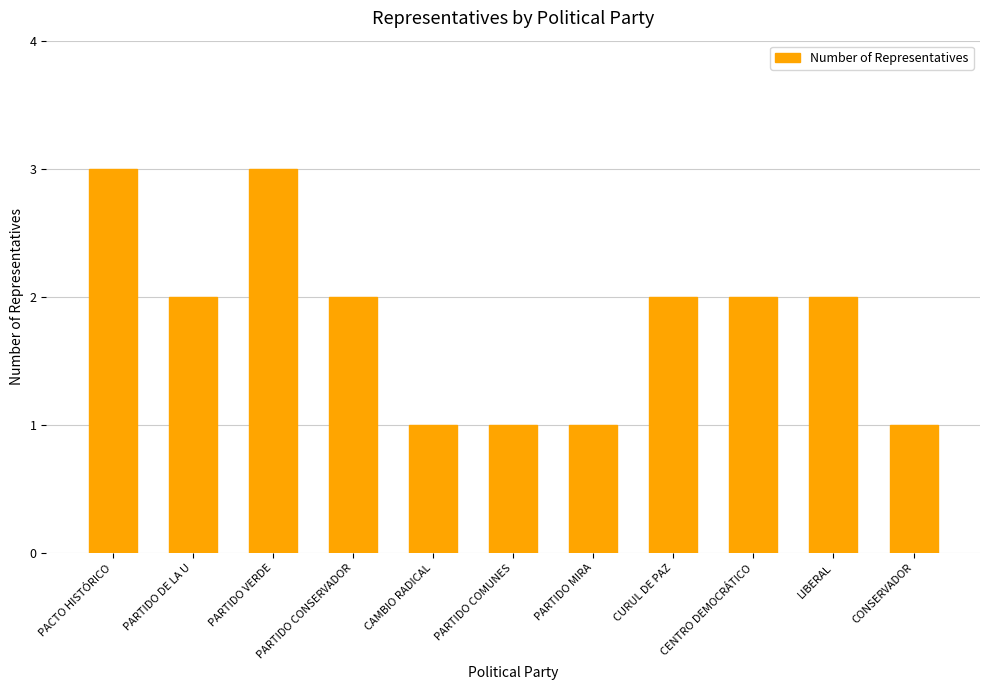

What is the difference between the maximum and minimum values?

2